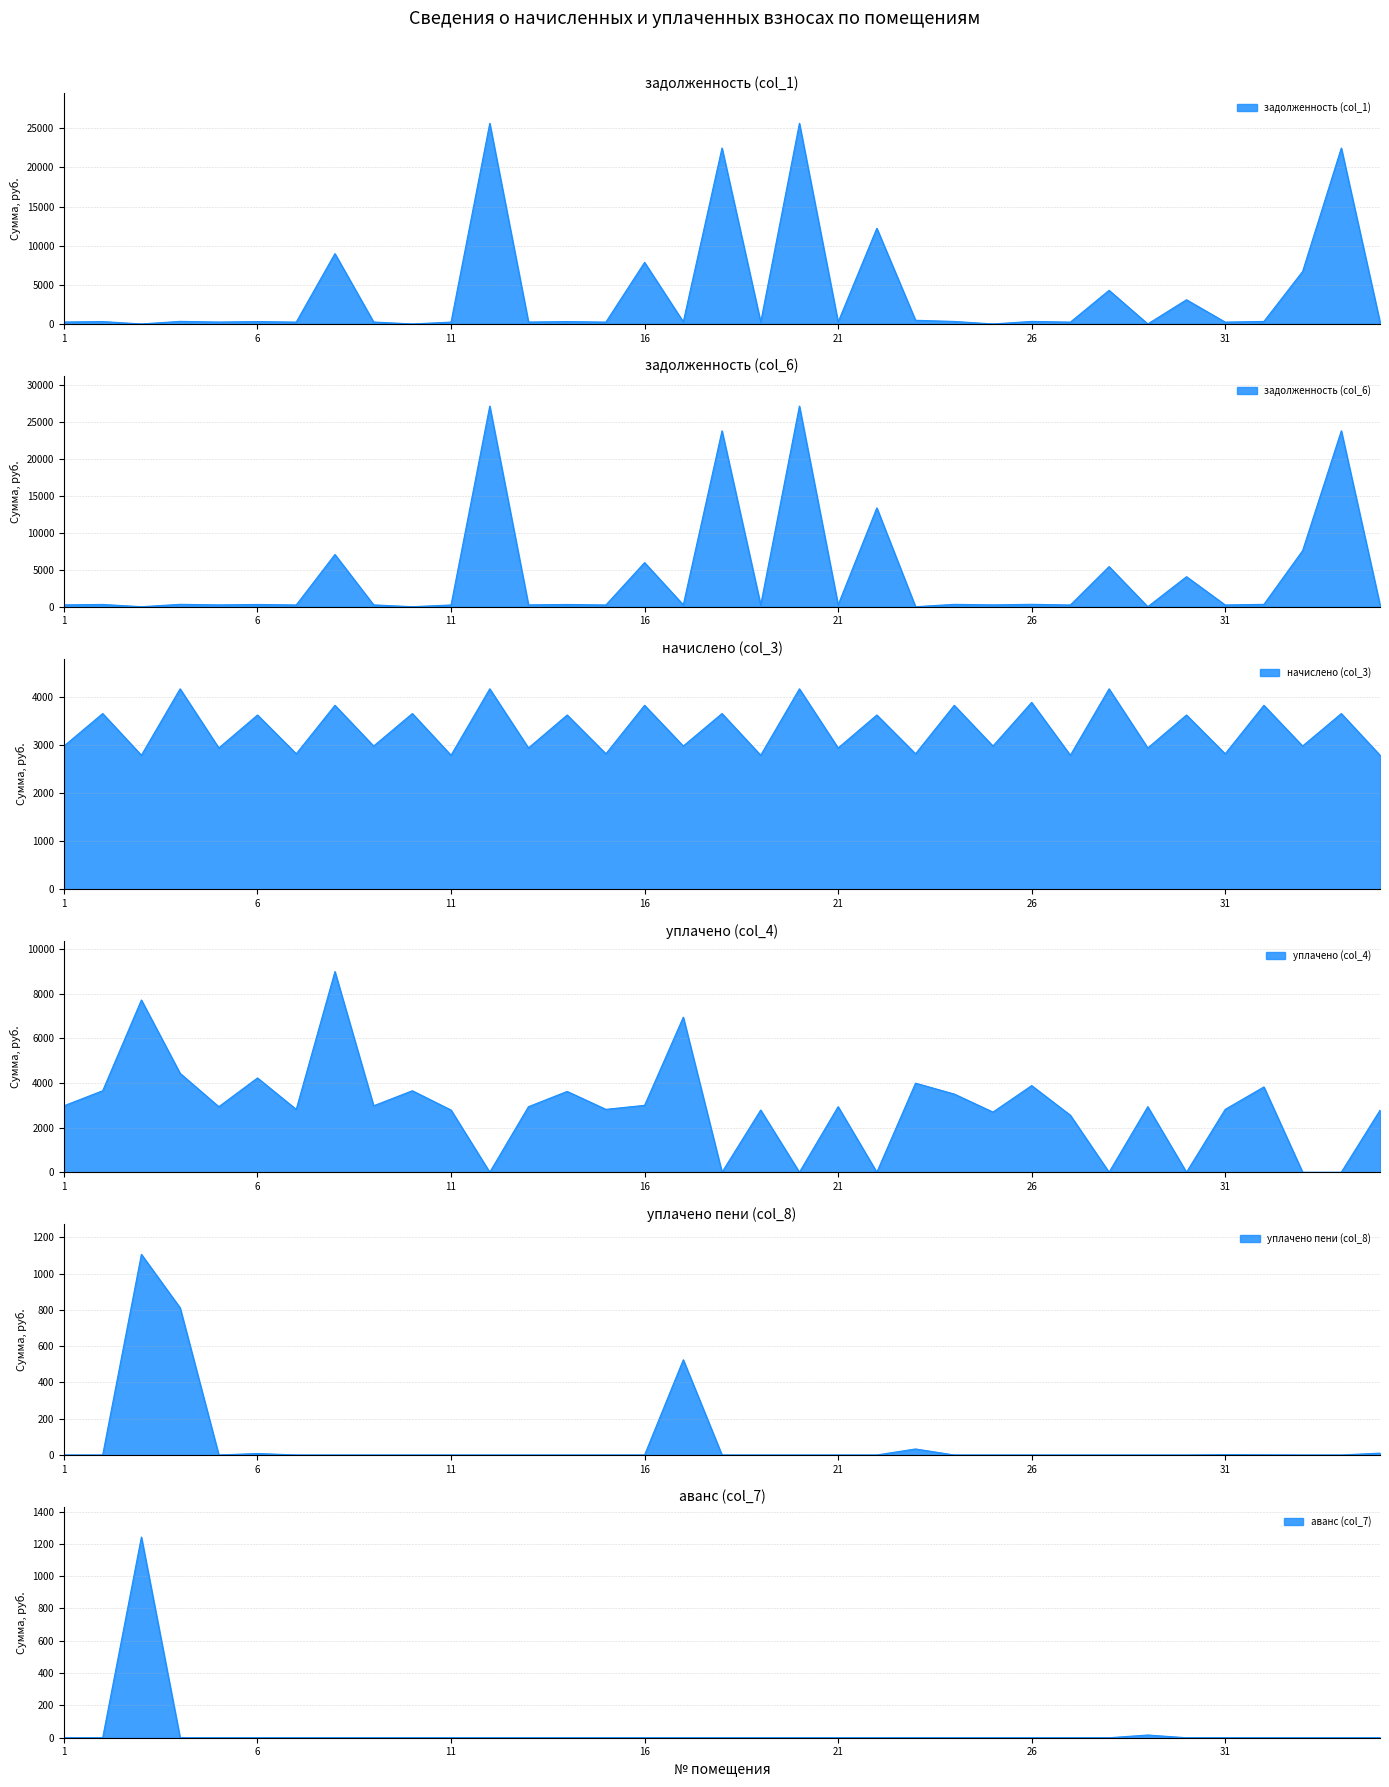

True or false: аванс (col_7) has a value of 854.1 at 32.

False